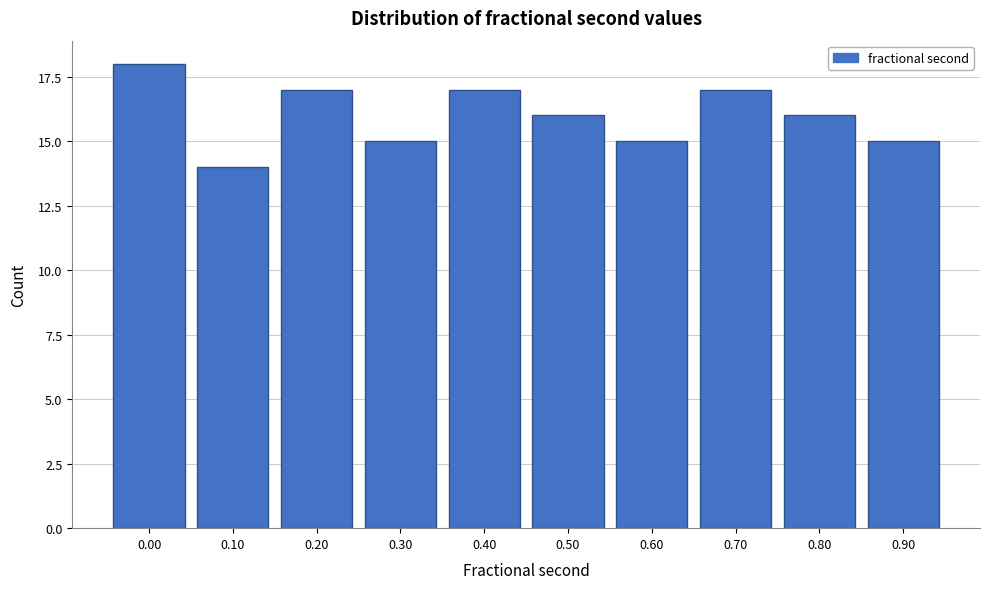

Reading right to left, list all the values displayed in this chart.

15	16	17	15	16	17	15	17	14	18